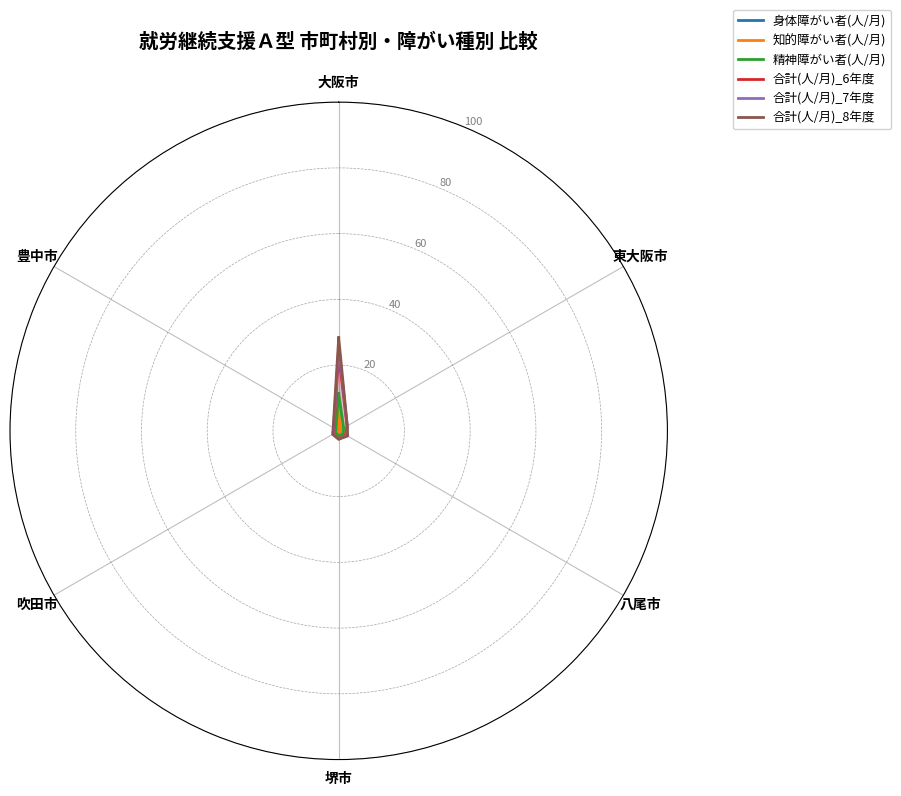

Rank the categories by 合計(人/月)_8年度 value from lowest to highest.

豊中市, 吹田市, 堺市, 東大阪市, 八尾市, 大阪市, 大阪市